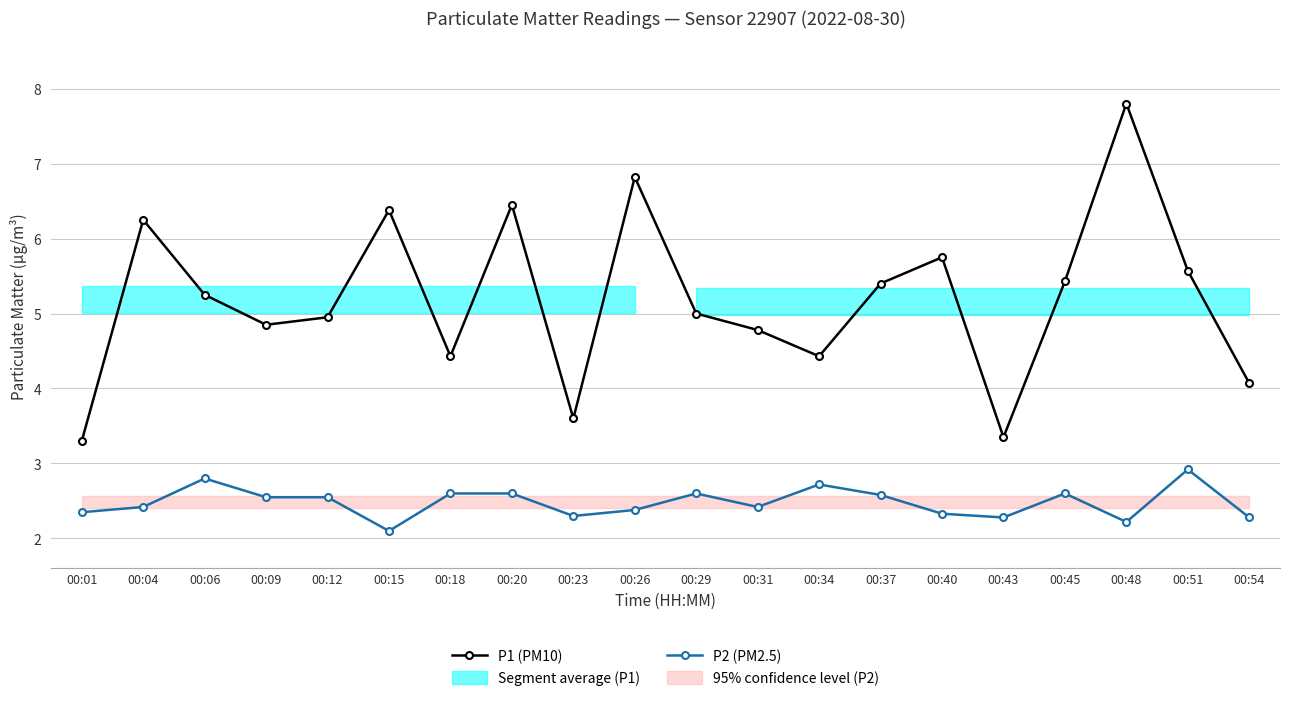

Reading right to left, transcribe all the data shown in this chart.

P1 (PM10): 00:54=4.1	00:51=5.6	00:48=7.8	00:45=5.4	00:43=3.4	00:40=5.8	00:37=5.4	00:34=4.4	00:31=4.8	00:29=5.0	00:26=6.8	00:23=3.6	00:20=6.5	00:18=4.4	00:15=6.4	00:12=5.0	00:09=4.8	00:06=5.2	00:04=6.2	00:01=3.3
P2 (PM2.5): 00:54=2.3	00:51=2.9	00:48=2.2	00:45=2.6	00:43=2.3	00:40=2.3	00:37=2.6	00:34=2.7	00:31=2.4	00:29=2.6	00:26=2.4	00:23=2.3	00:20=2.6	00:18=2.6	00:15=2.1	00:12=2.5	00:09=2.5	00:06=2.8	00:04=2.4	00:01=2.4